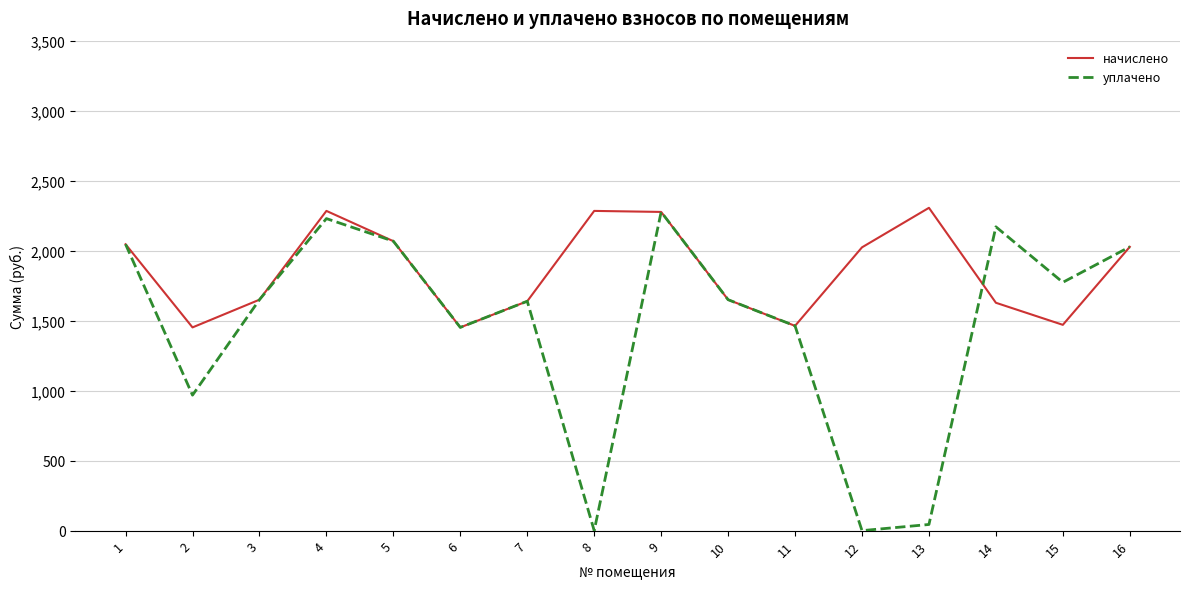

Which series has the largest total across all categories?

начислено